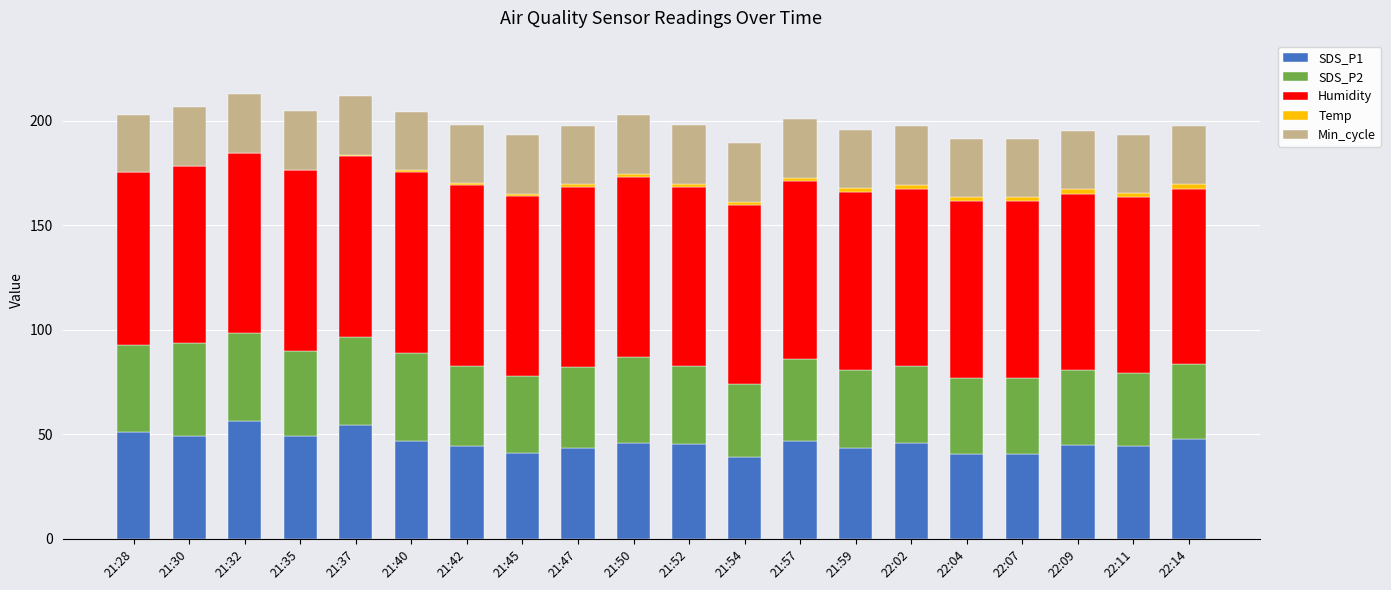

Where is SDS_P1 nearest to the value 47?

21:57